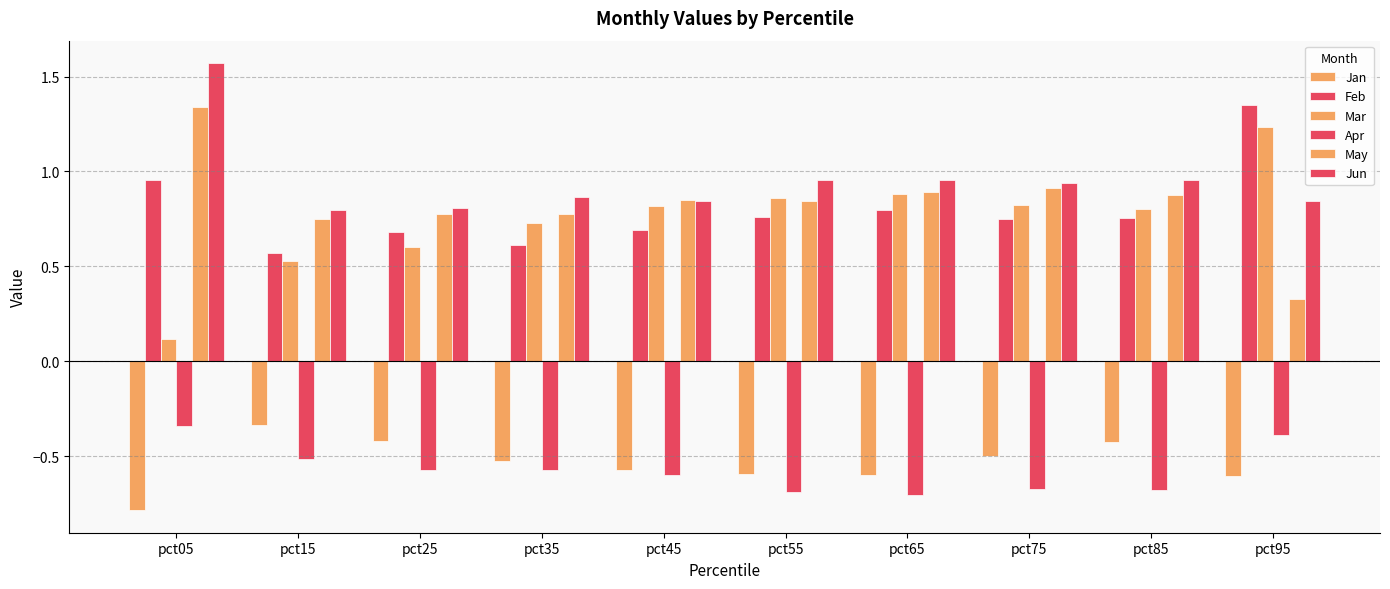

Does the chart contain any negative values?

Yes